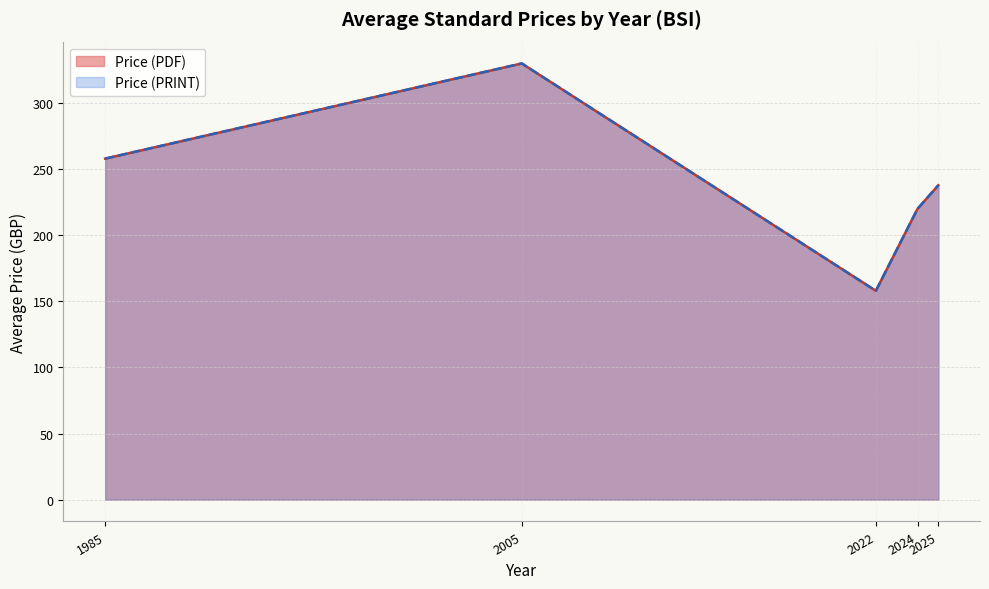

True or false: Price (PDF) and Price (PRINT) intersect in this chart.

False